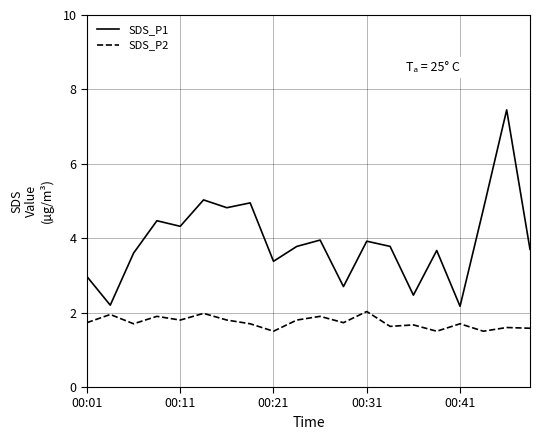

What is the difference between the maximum and minimum values in the SDS_P2 series?

0.5